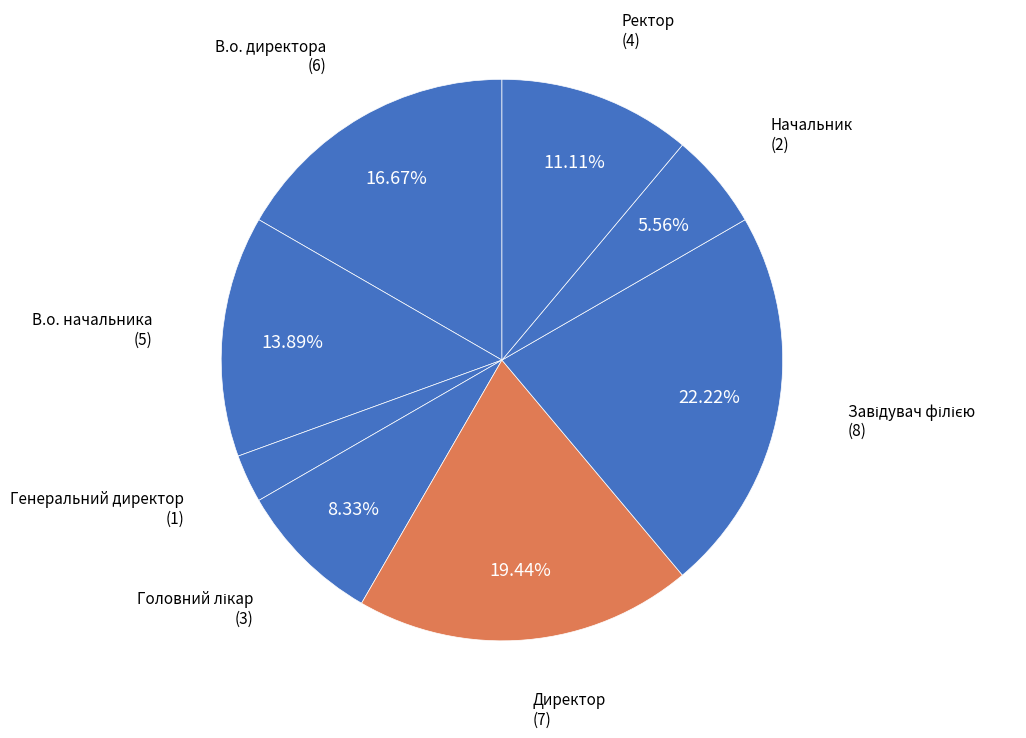

How many segments does this pie chart have?

8